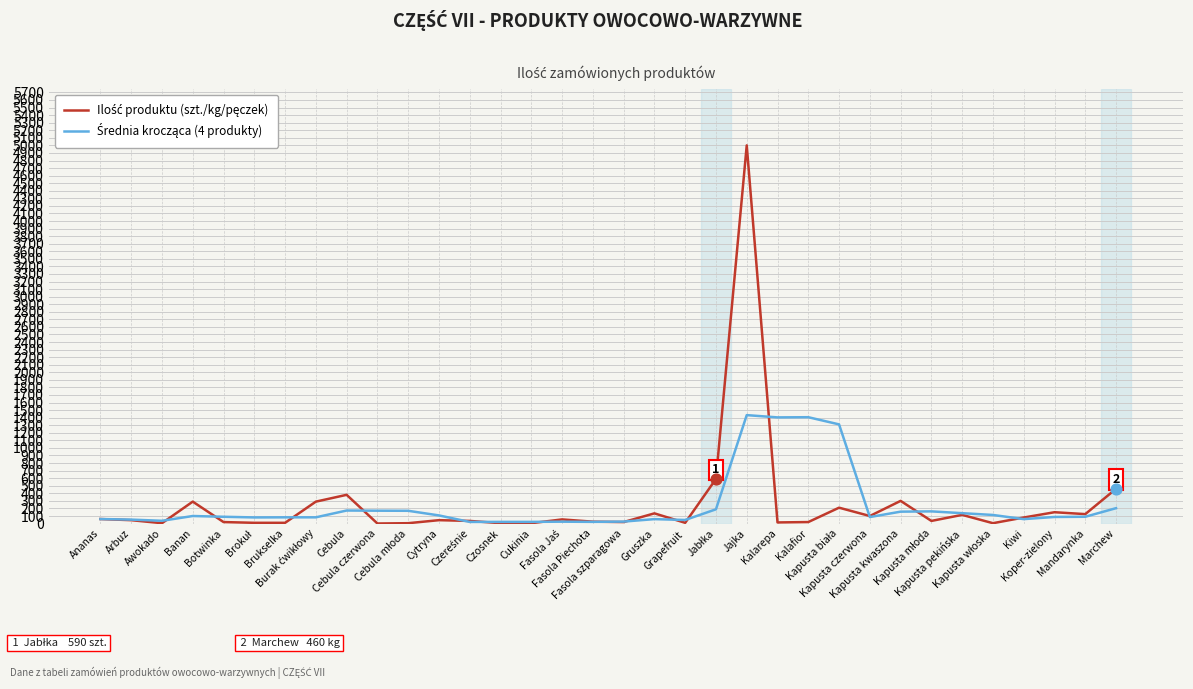

What is the maximum value shown in the chart?

5000.0